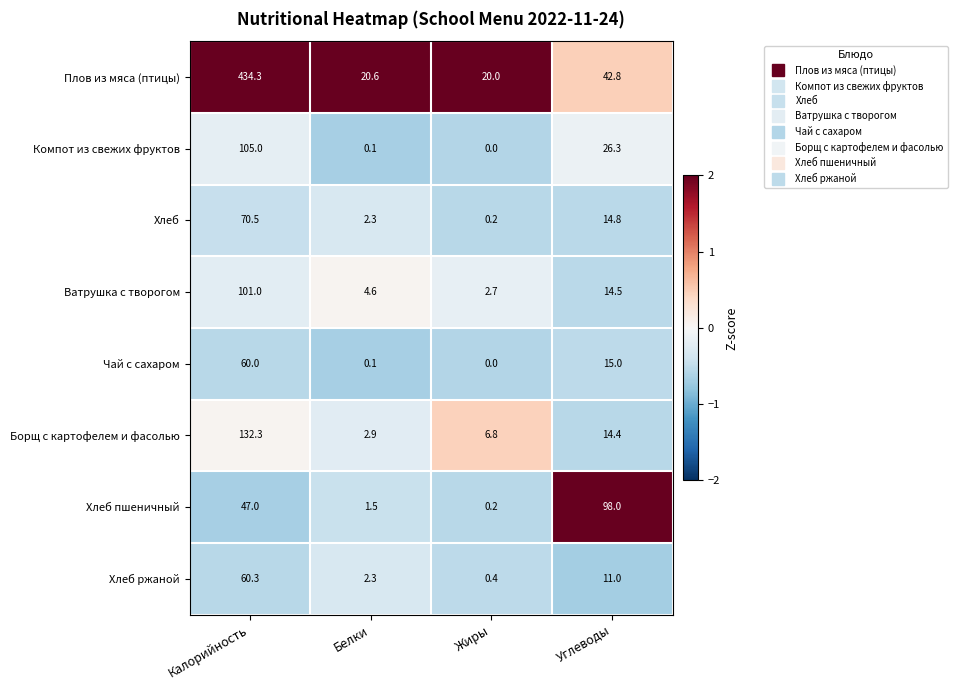

Rank the series by their maximum value, from lowest to highest.

Чай с сахаром, Хлеб ржаной, Хлеб, Хлеб пшеничный, Ватрушка с творогом, Компот из свежих фруктов, Борщ с картофелем и фасолью, Плов из мяса (птицы)